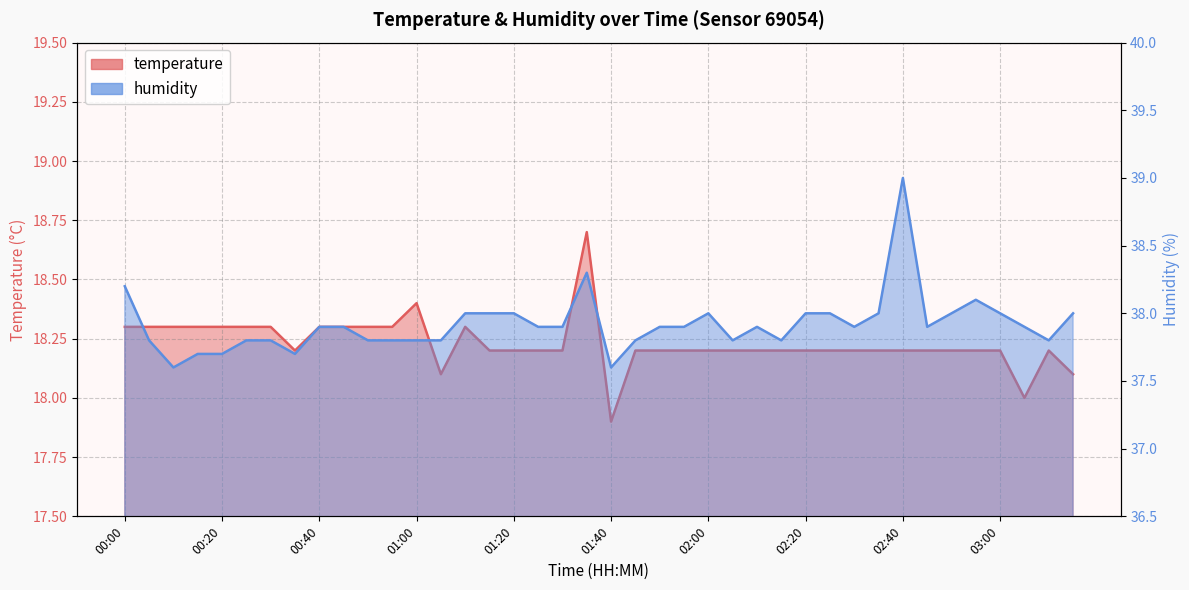

What is the difference between the maximum and minimum values in the temperature series?

0.8